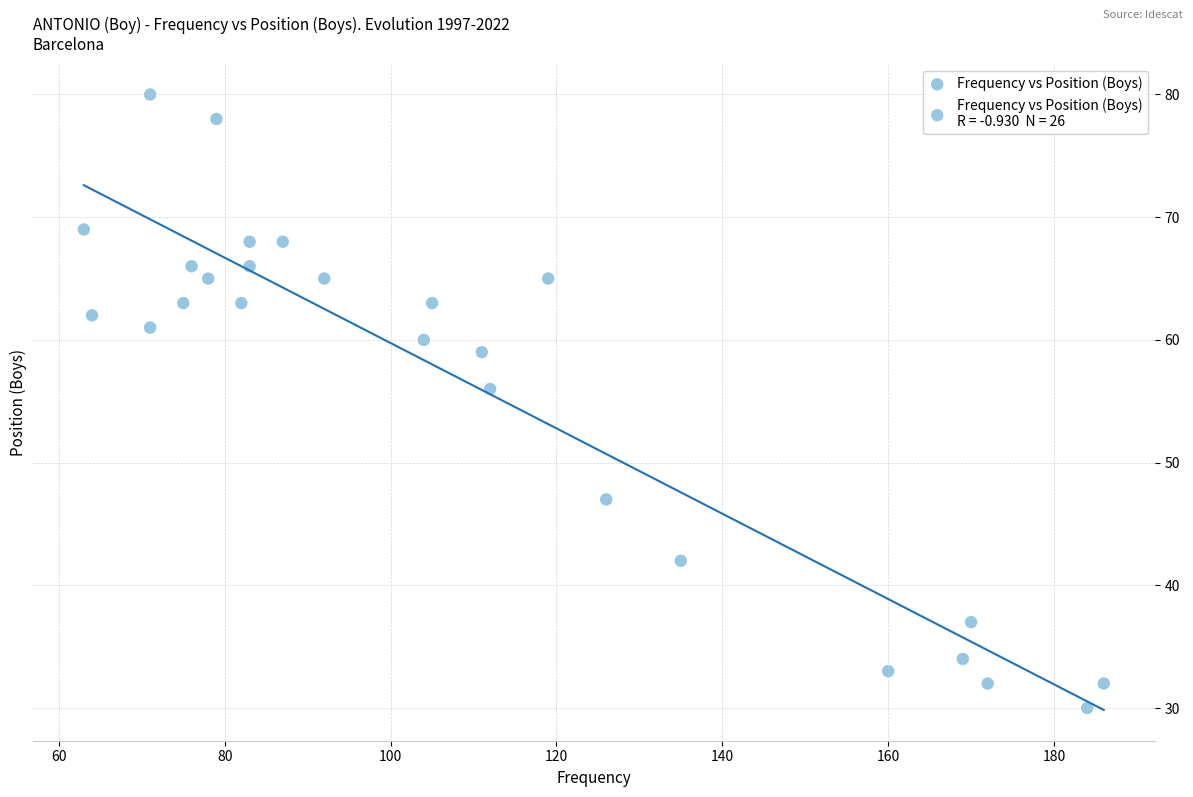

What Y value in the scatter plot is closest to 55?

56